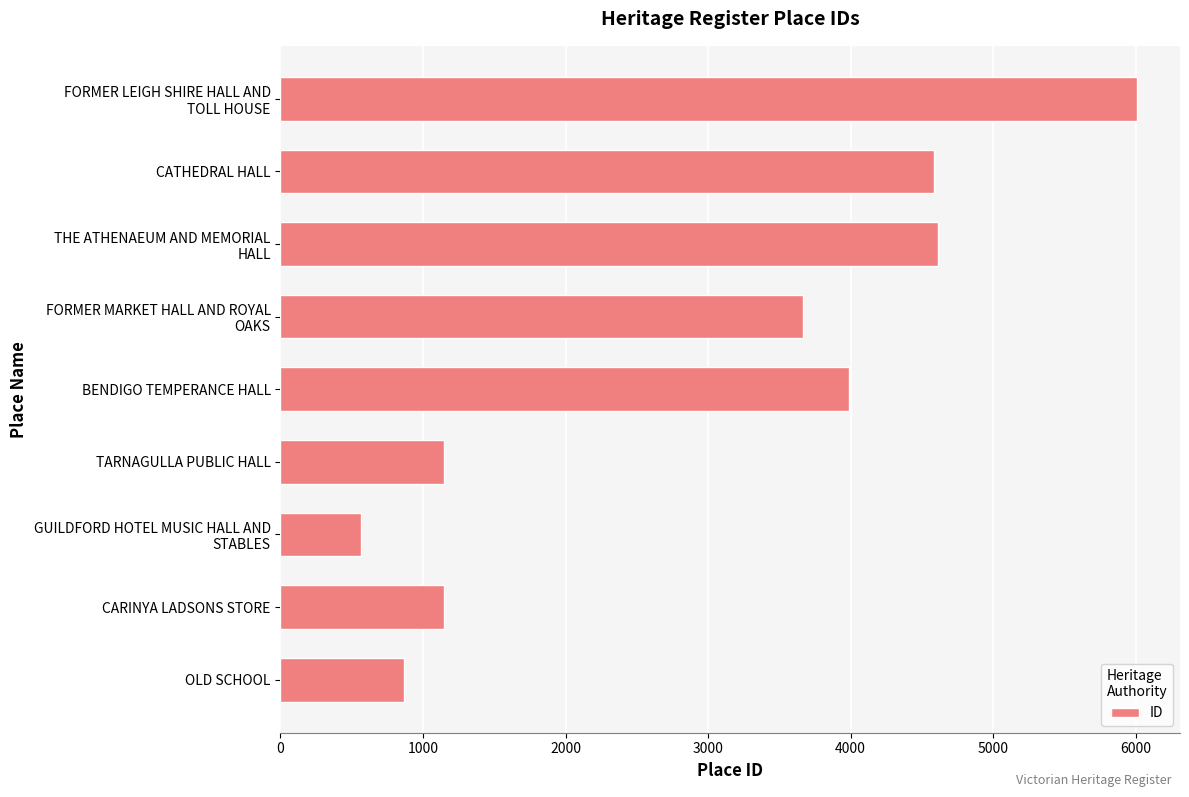

What is the difference between the maximum and minimum values?

5448